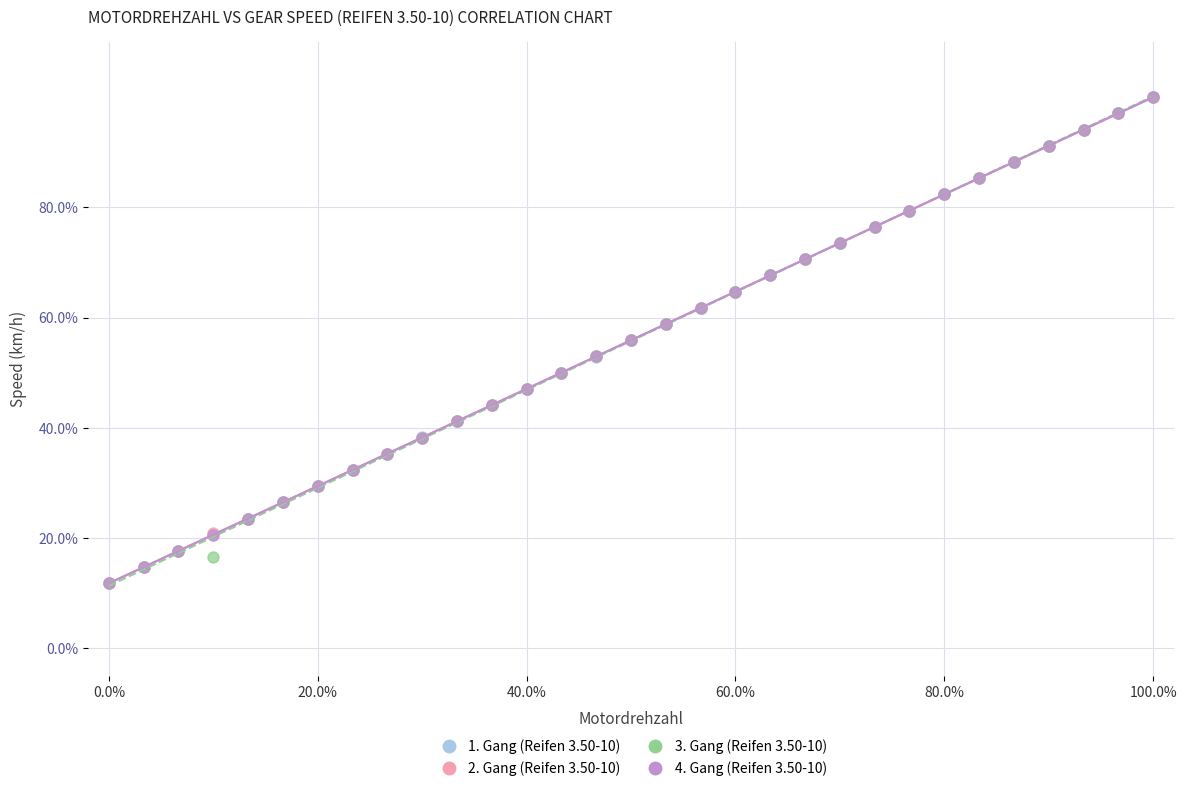

What are all the series names shown in the legend?

1. Gang (Reifen 3.50-10), 2. Gang (Reifen 3.50-10), 3. Gang (Reifen 3.50-10), 4. Gang (Reifen 3.50-10)